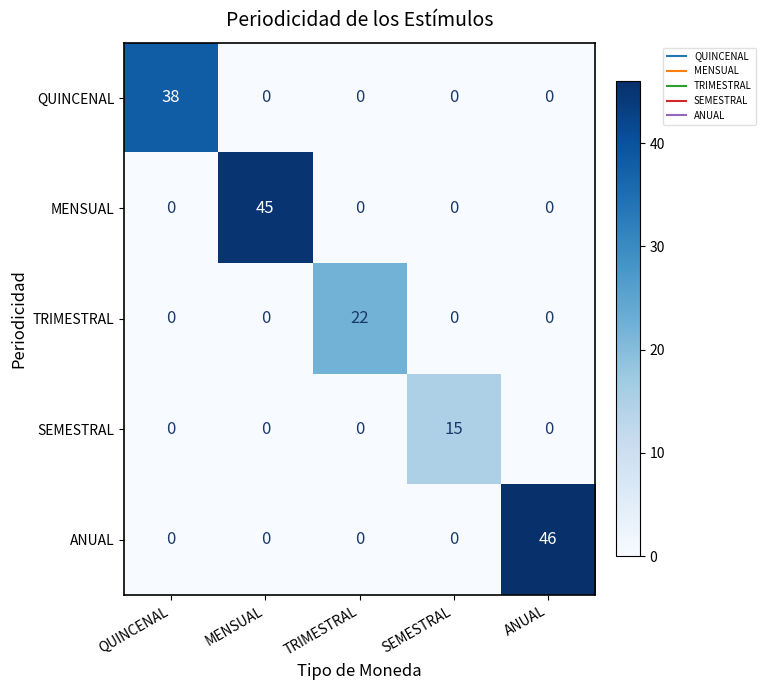

At how many categories does at least one series exceed 32?

3